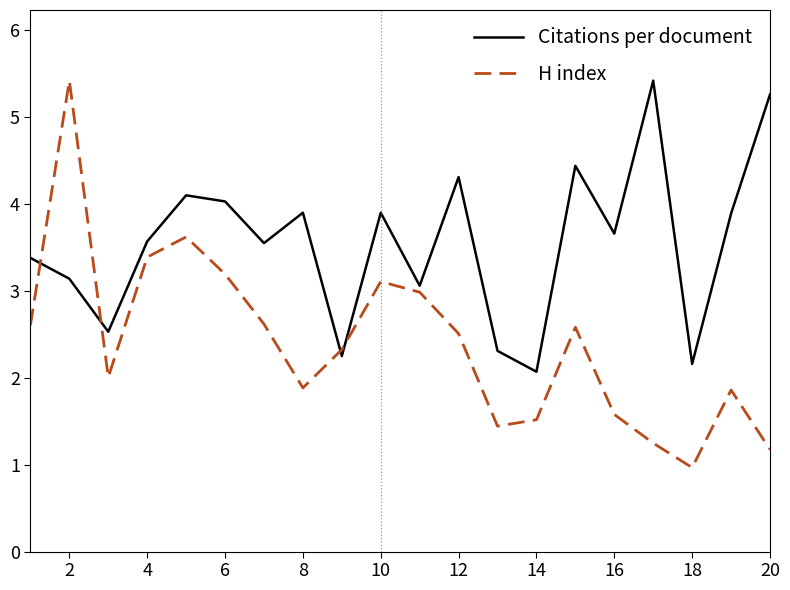

What is the maximum value for H index?

5.4